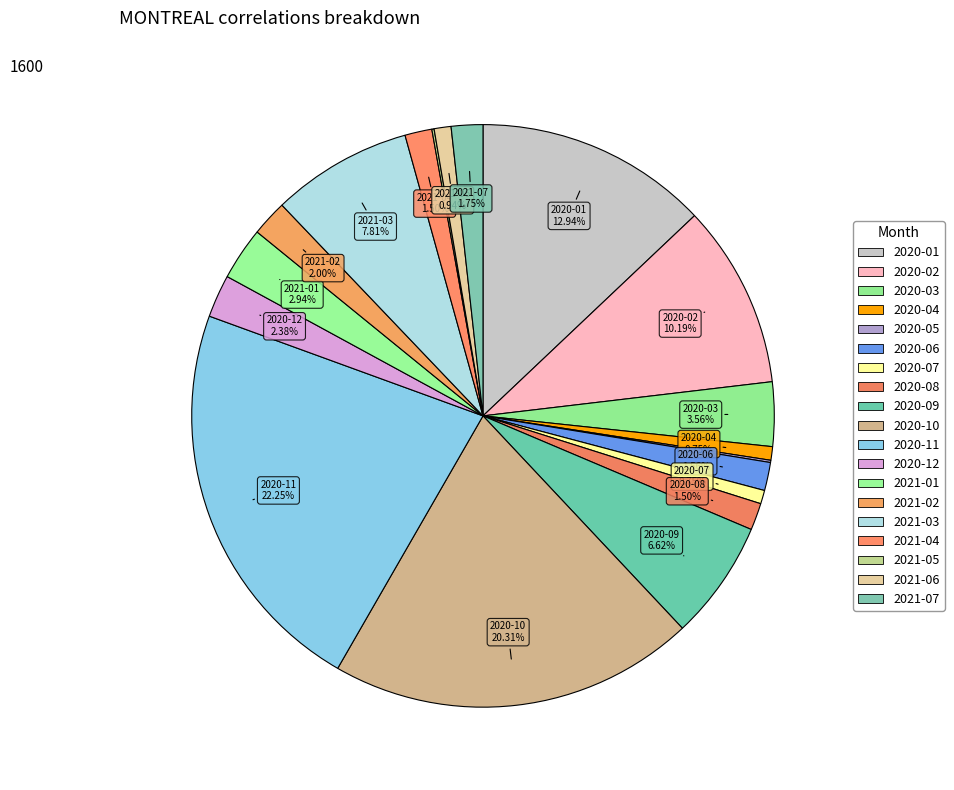

Which category has the smallest portion of the pie?

2020-05